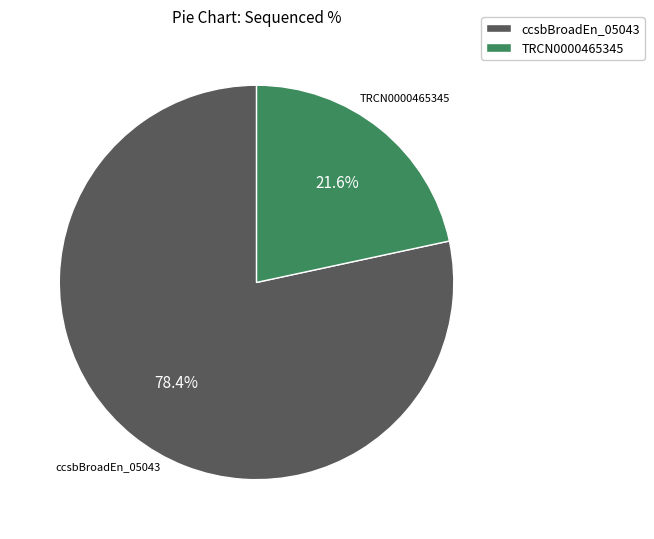

True or false: TRCN0000465345 accounts for 12% of the total.

False